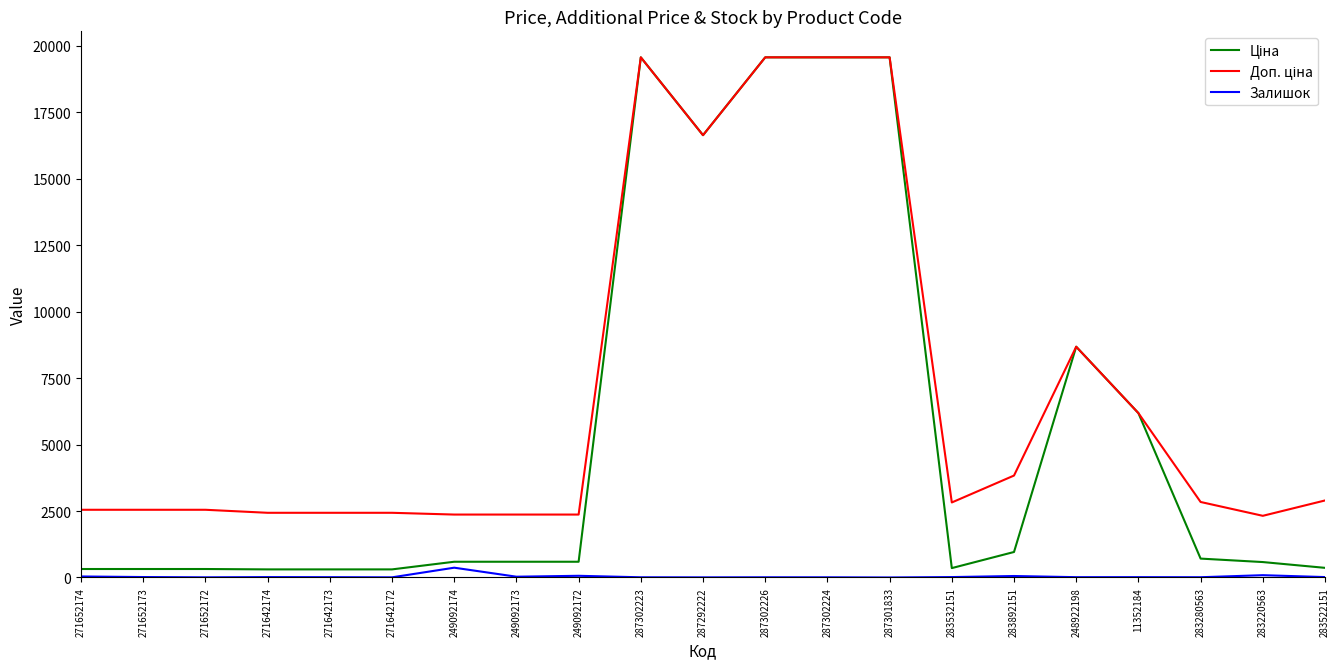

What is the maximum value shown in the chart?

19564.9